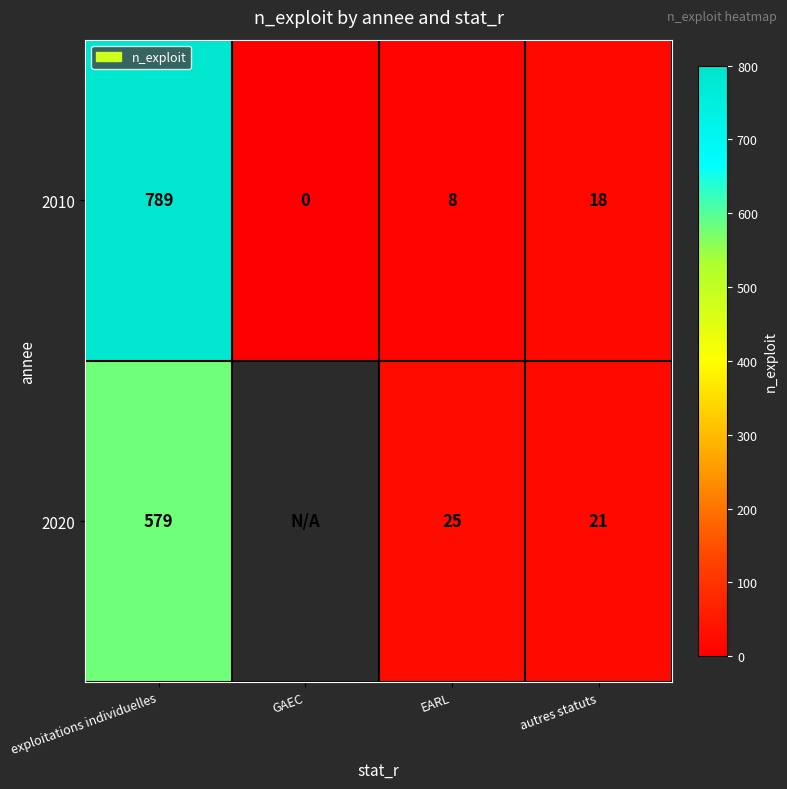

At which category is the sum across all series the highest?

exploitations individuelles